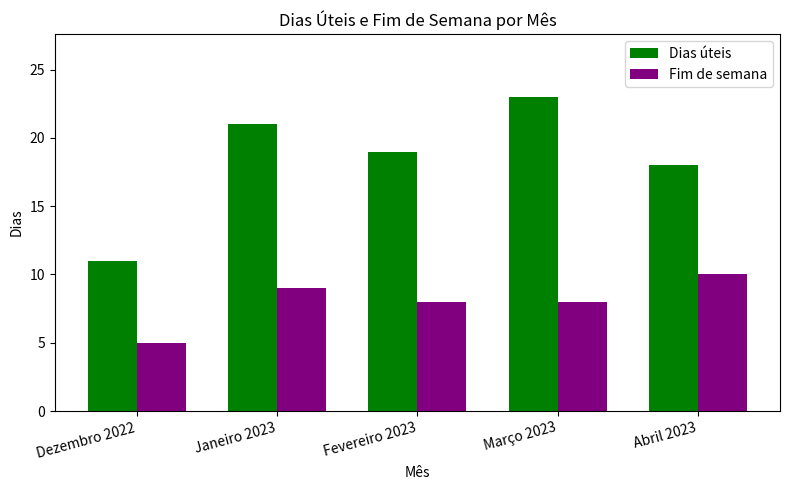

Which series has the largest total across all categories?

Dias úteis